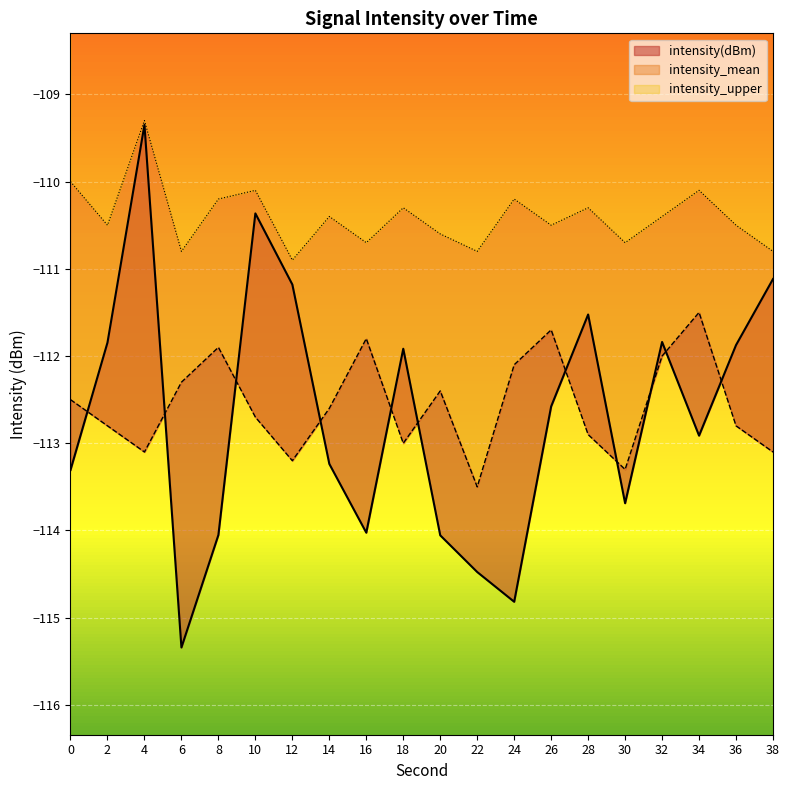

True or false: intensity(dBm) has more than 2 interior local peaks.

True